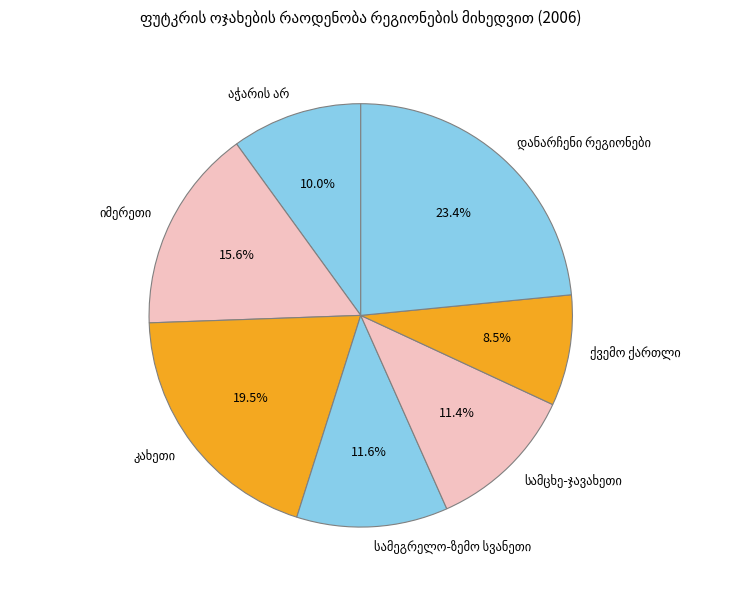

Is there any slice that represents more than half of the pie?

No